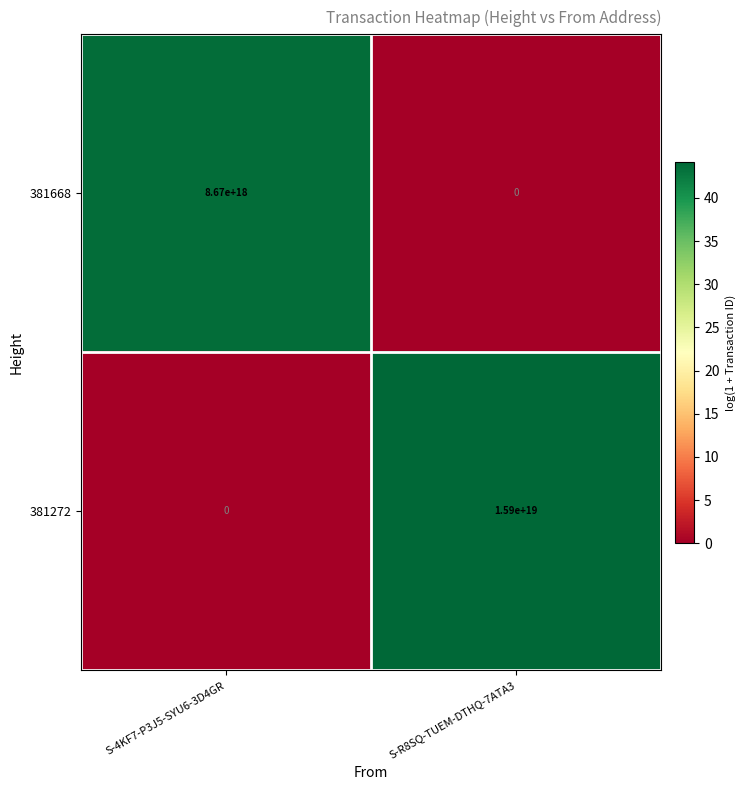

True or false: 381668 has a value of 8670000000000000000 at S-4KF7-P3J5-SYU6-3D4GR.

True